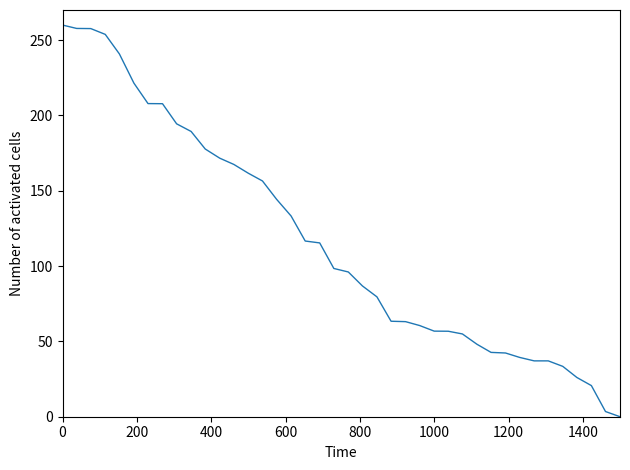

What is the maximum value shown in the chart?

260.0